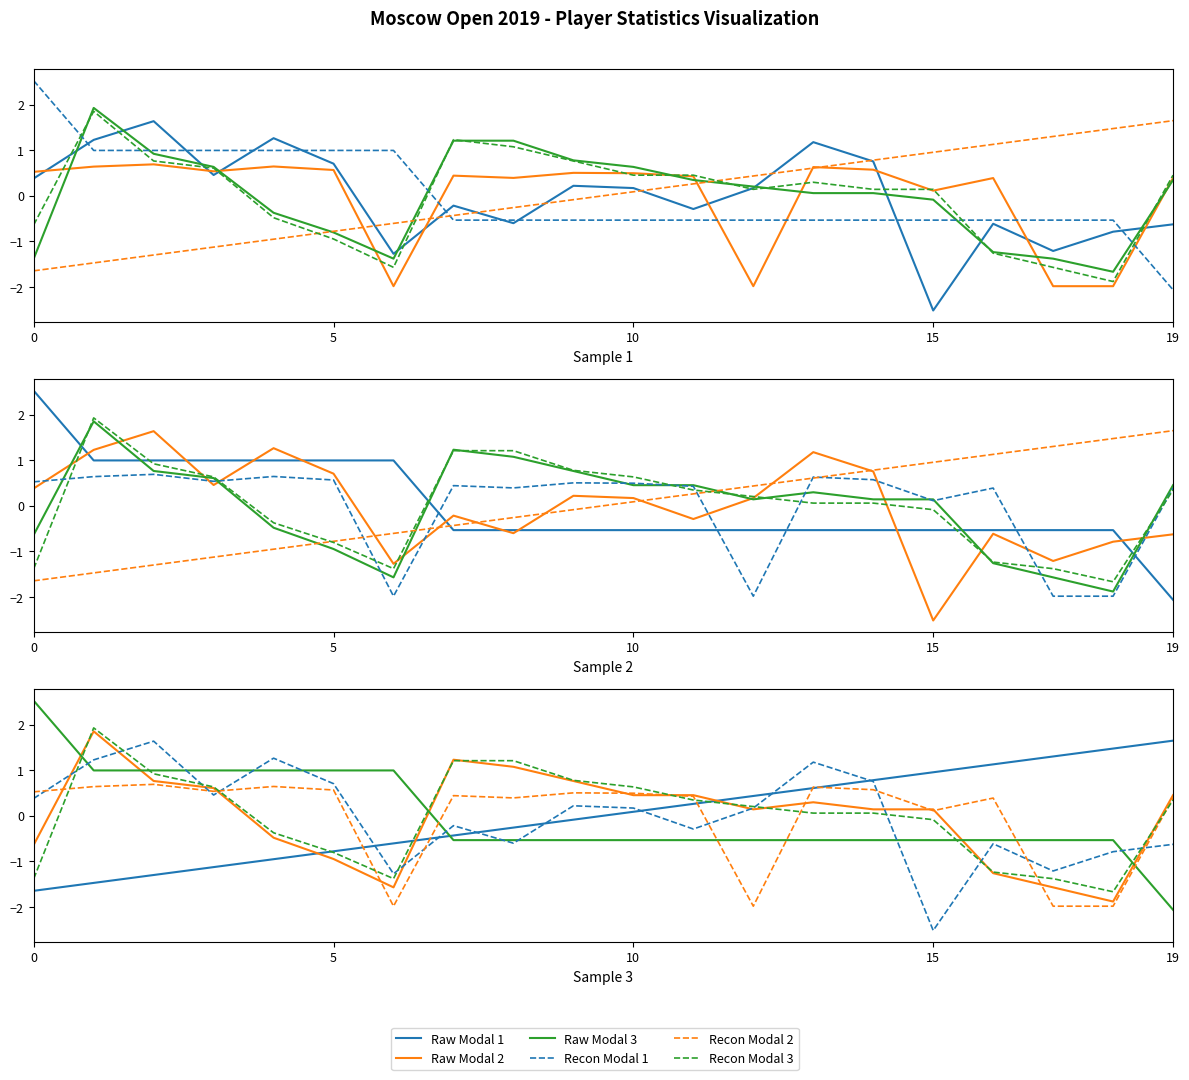

How many lines are shown in the chart?

6